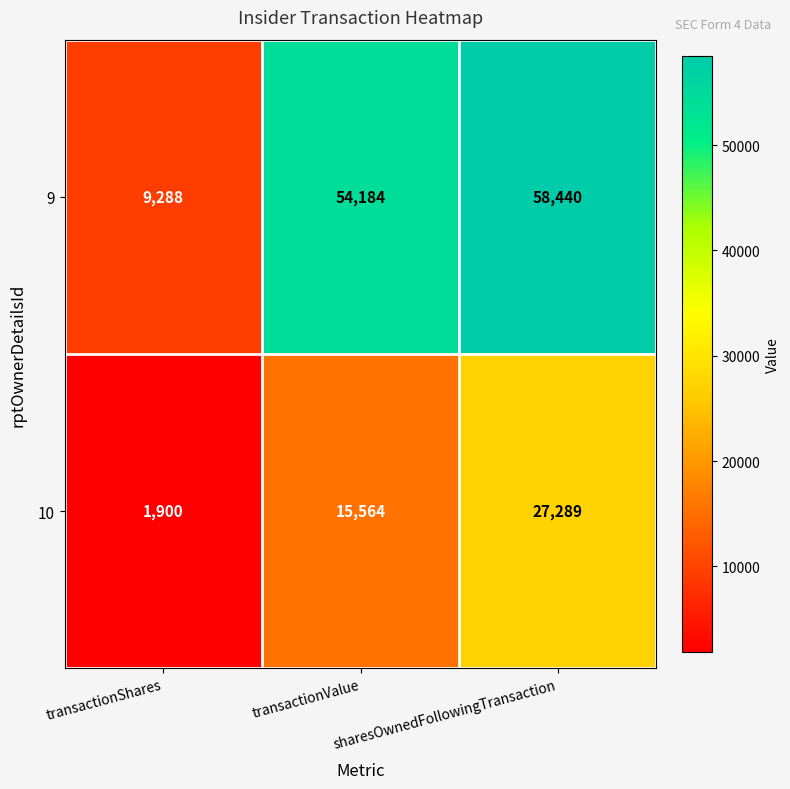

What is the difference between the highest and lowest values at transactionShares?

7388